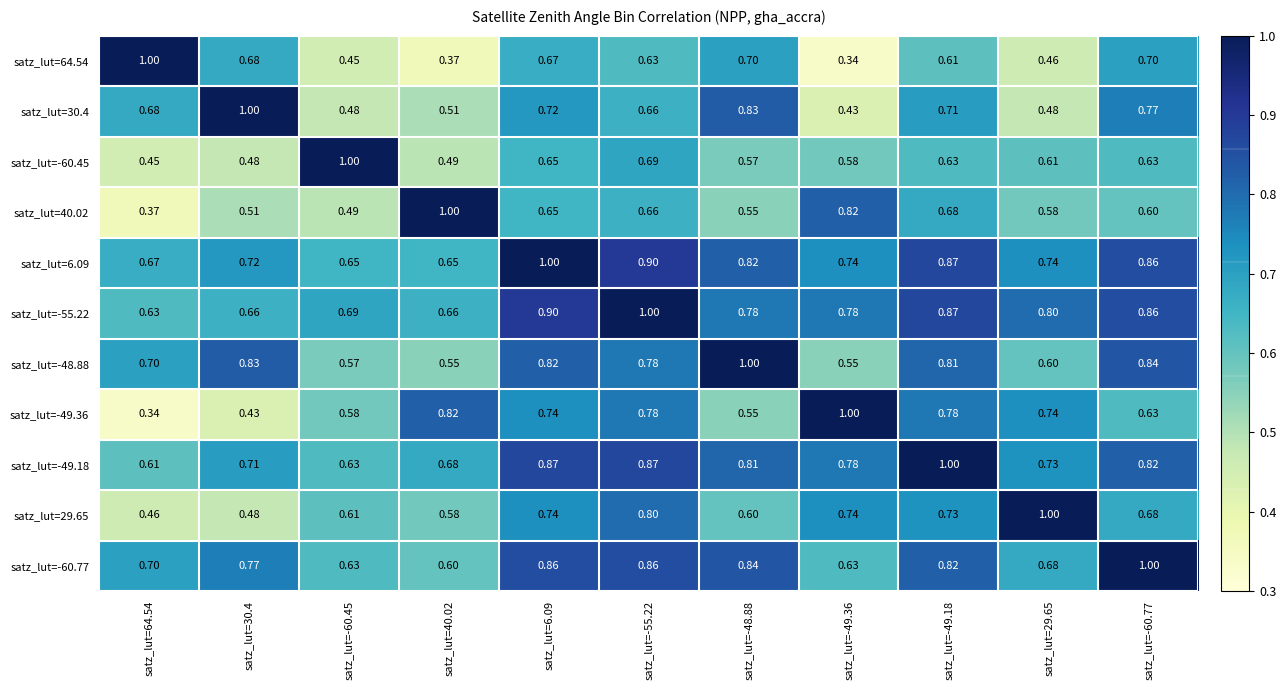

Count the number of categories in the chart.

11